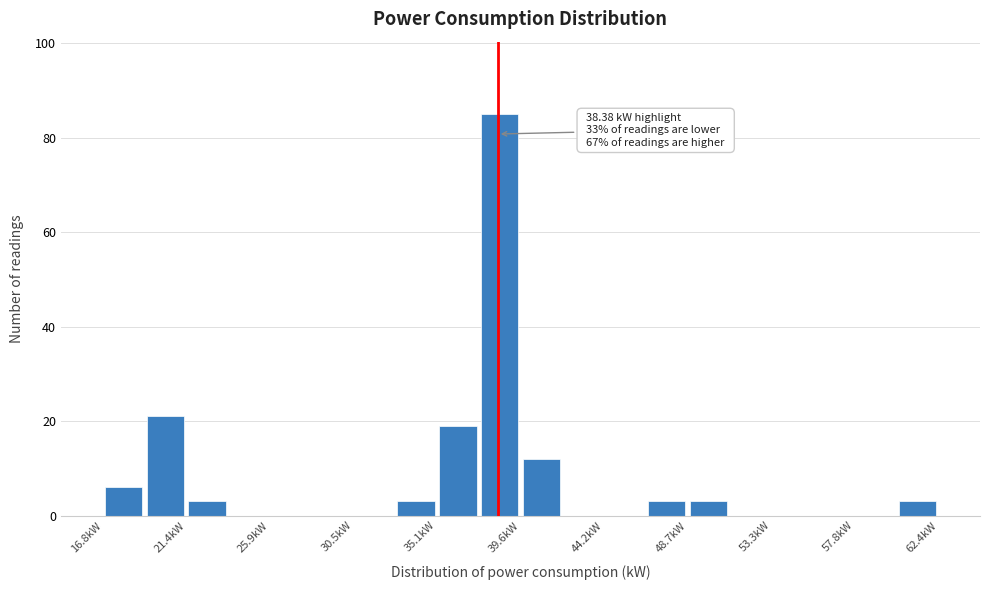

Which range on the x-axis has the tallest bar?

37.5 to 39.5